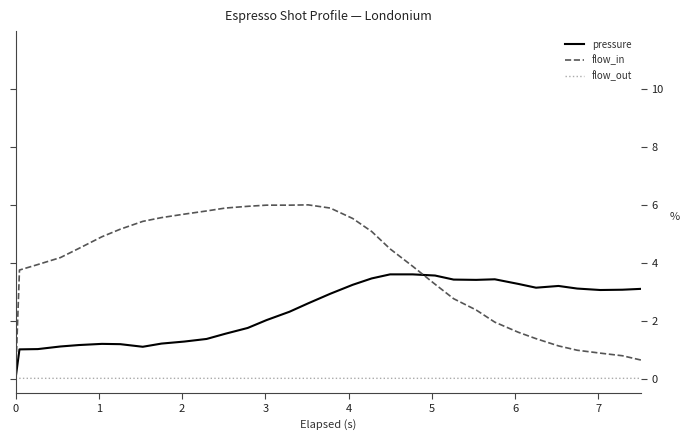

How many lines are shown in the chart?

3